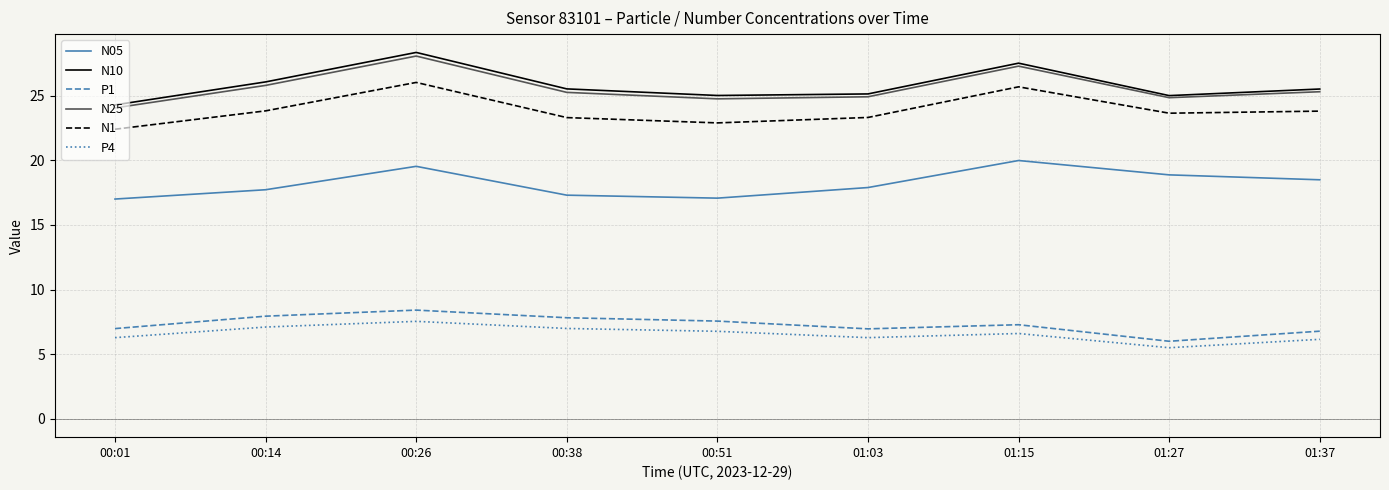

True or false: N25 and N1 cross at least once.

False